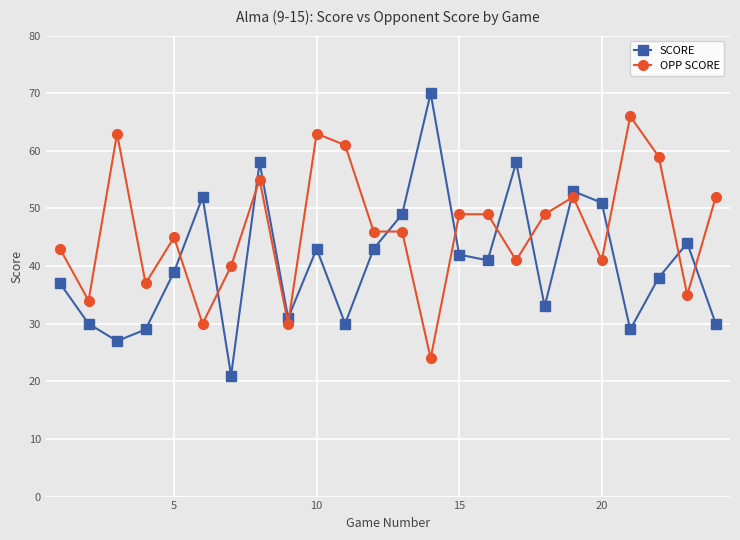

Which series has the largest total across all categories?

OPP SCORE